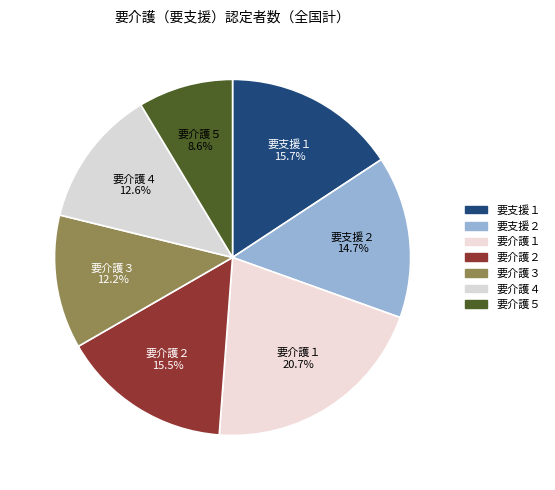

Which slice is the smallest?

要介護５